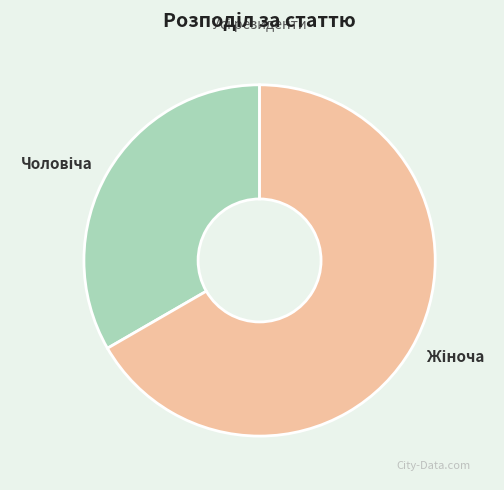

Does any single category account for the majority?

Yes